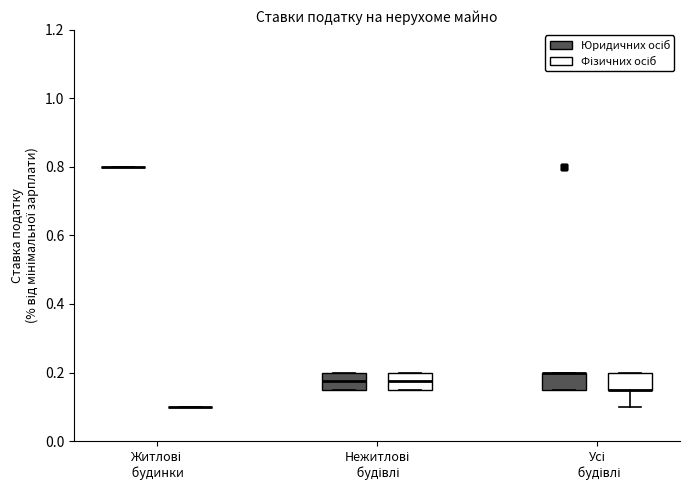

Reading left to right, transcribe this box plot: for each box, give where its median line is, the range the box spans, and where its two whiskers end, as read against the y-axis. The values are not printed on the chart, so give them approximately, as read against the axis.

Житлові будинки (Юридичних осіб): box collapsed to a line at 0.80, whiskers 0.80 to 0.80
Житлові будинки (Фізичних осіб): box collapsed to a line at 0.10, whiskers 0.10 to 0.10
Нежитлові будівлі (Юридичних осіб): median 0.18, box 0.16 to 0.20, whiskers 0.16 to 0.20
Нежитлові будівлі (Фізичних осіб): median 0.18, box 0.16 to 0.20, whiskers 0.16 to 0.20
Усі будівлі (Юридичних осіб): median 0.20 (drawn on the box's upper edge), box 0.16 to 0.20, whiskers 0.16 to 0.20
Усі будівлі (Фізичних осіб): median 0.16 (drawn on the box's lower edge), box 0.16 to 0.20, whiskers 0.10 to 0.20